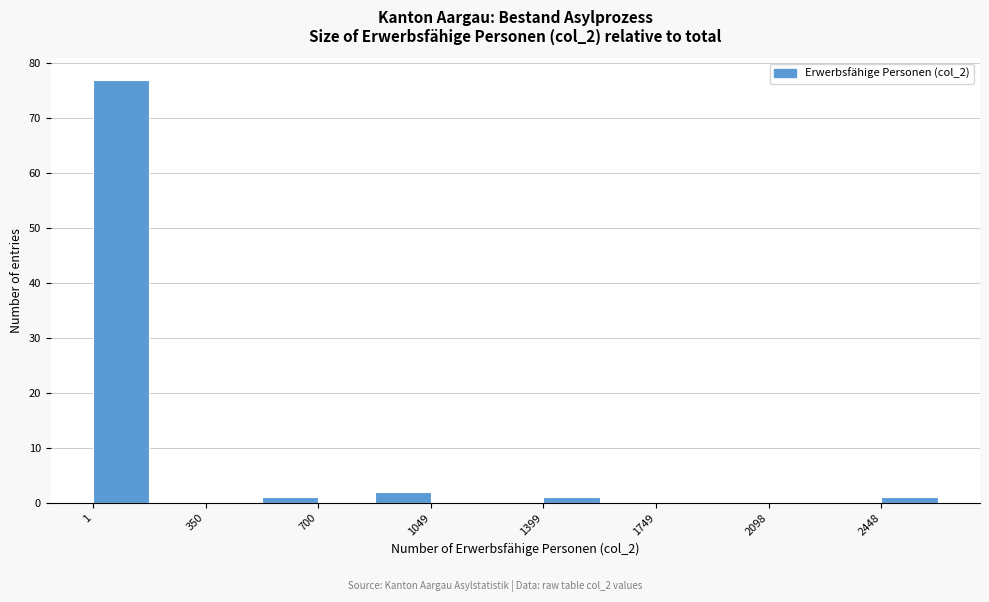

Around what value on the x-axis is the tallest bar? Give the approximate position of its centre, as read against the axis.

100